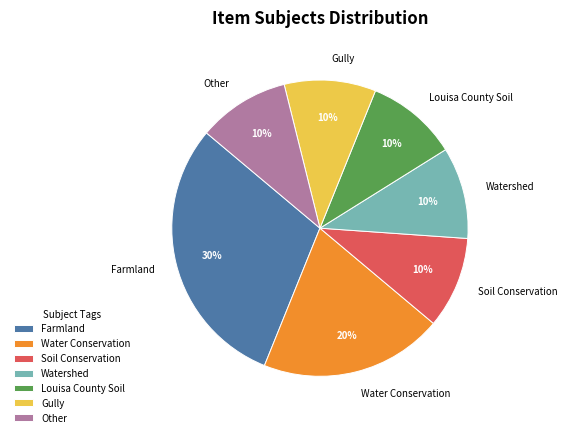

Is there a majority slice in this chart?

No